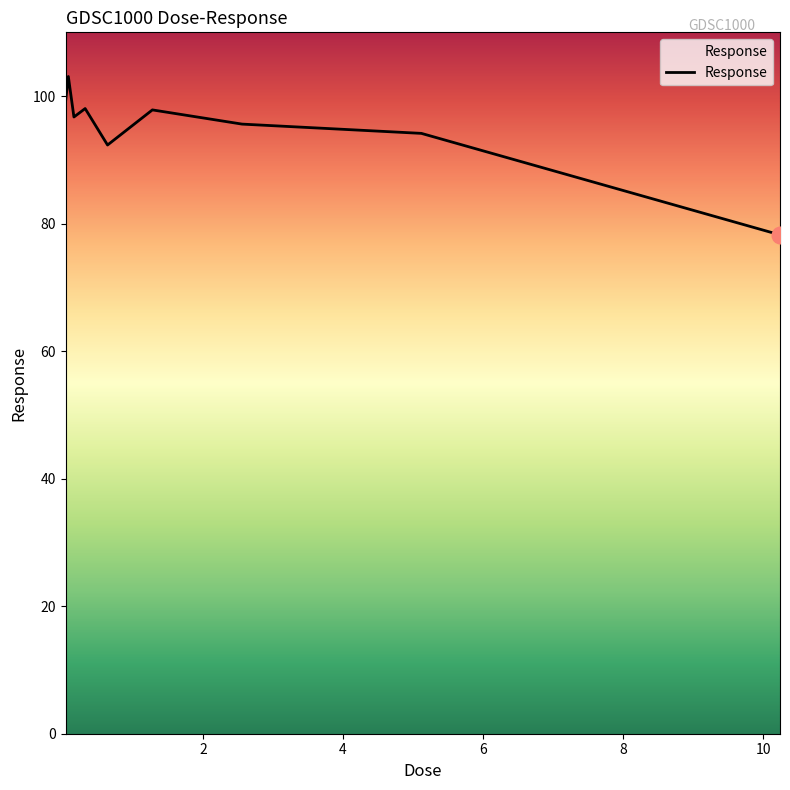

What is the difference between the maximum and minimum values?

24.8